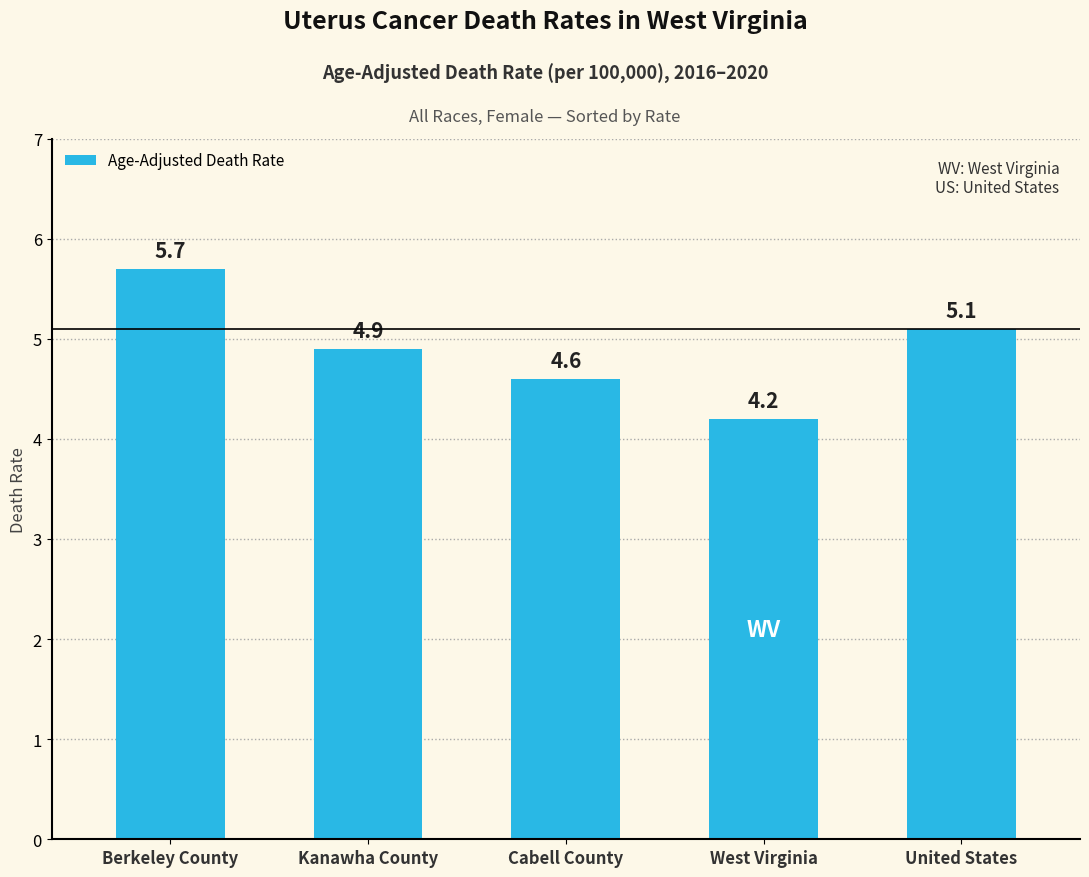

What is the value of the 3rd bar from the left?

4.6